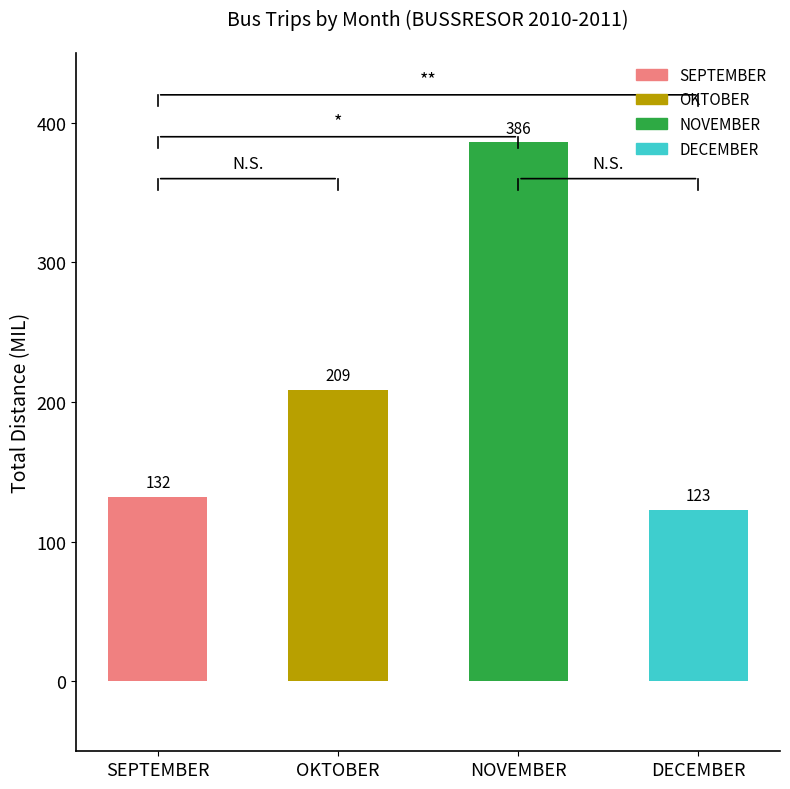

Reading right to left, transcribe all the data shown in this chart.

DECEMBER=123	NOVEMBER=386	OKTOBER=209	SEPTEMBER=132